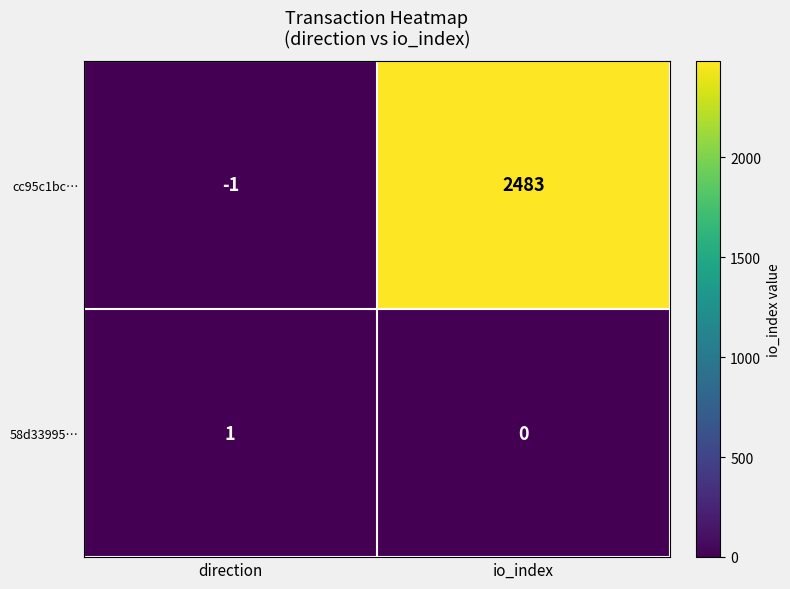

Which series changed the most between direction and io_index?

cc95c1bc…